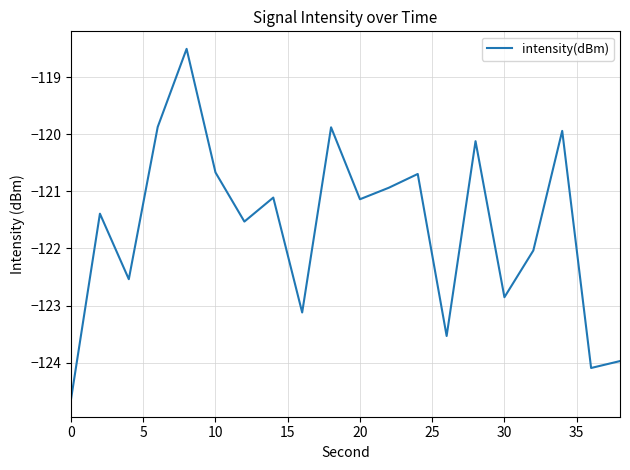

What is the difference between the maximum and minimum values?

6.1